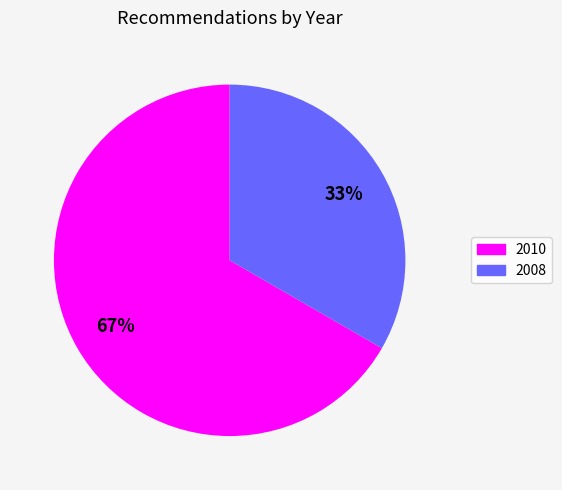

How many slices are in this pie chart?

2